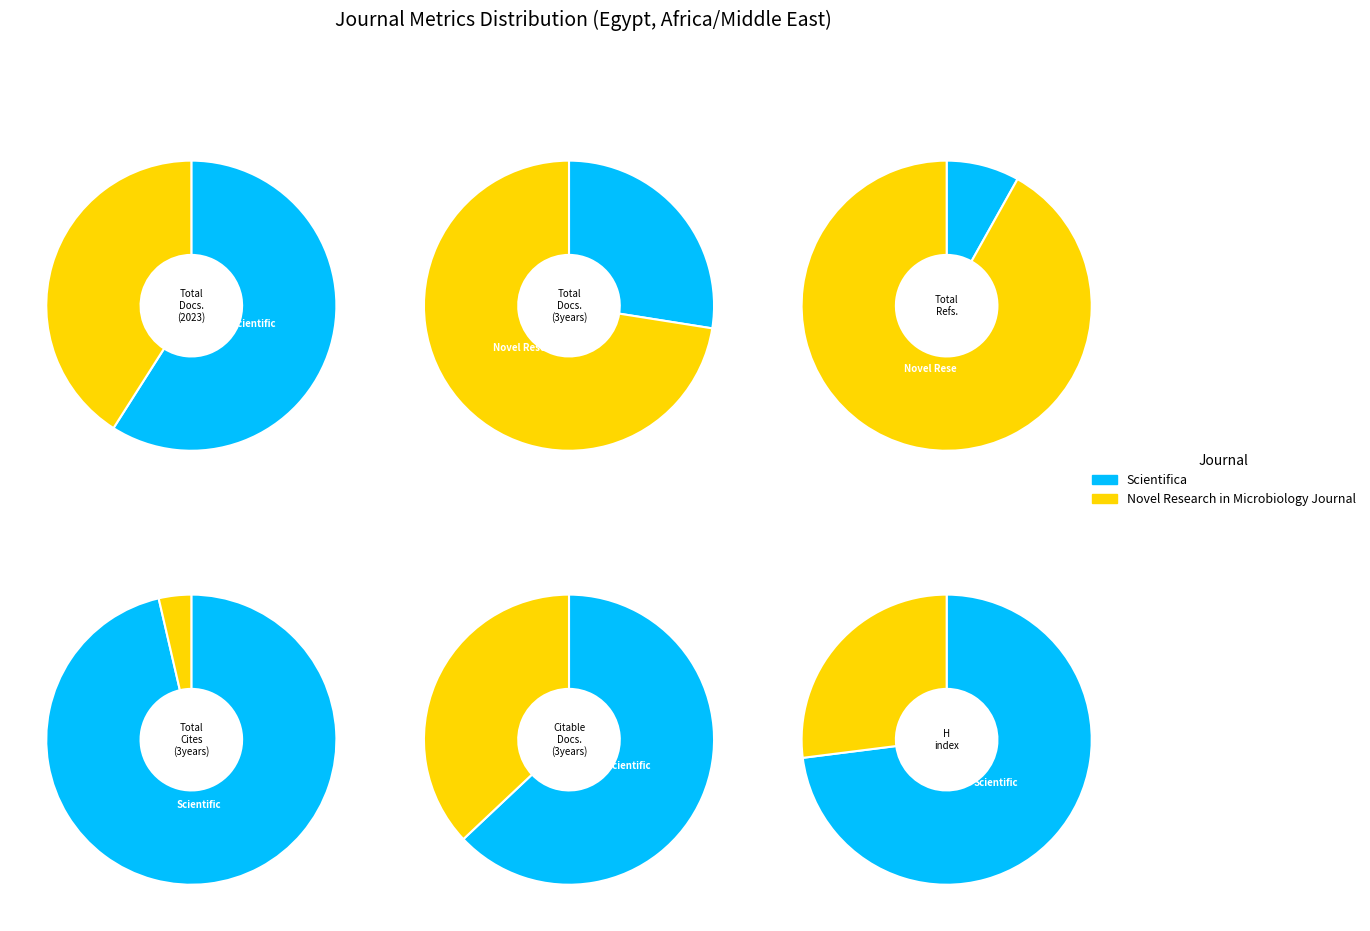

Between Scientifica and Novel Research in Microbiology Journal, which series saw the biggest shift?

Total Refs.